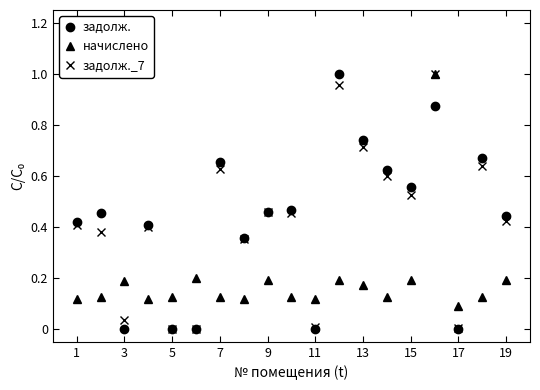

True or false: начислено and задолж. intersect in this chart.

True